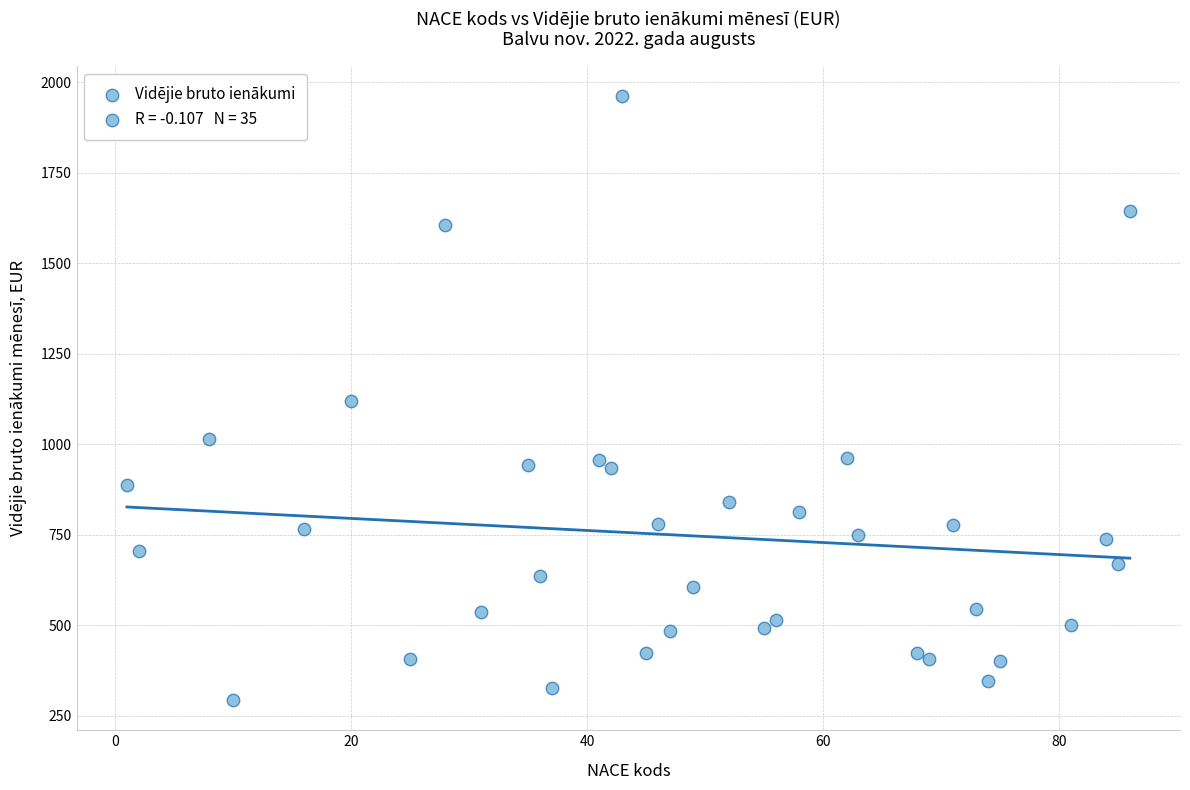

What is the range of Y values (max minus min)?

1666.8